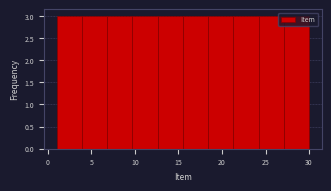

Reading left to right, list every bar in this chart as the range it spans on the x-axis followed by its height. Neither the bar edges nor the heights are printed on the chart, so give them approximately, as read against the axes.

1.0 to 3.9: 3
3.9 to 6.8: 3
6.8 to 9.7: 3
9.7 to 12.6: 3
12.6 to 15.5: 3
15.5 to 18.4: 3
18.4 to 21.3: 3
21.3 to 24.2: 3
24.2 to 27.1: 3
27.1 to 30.0: 3